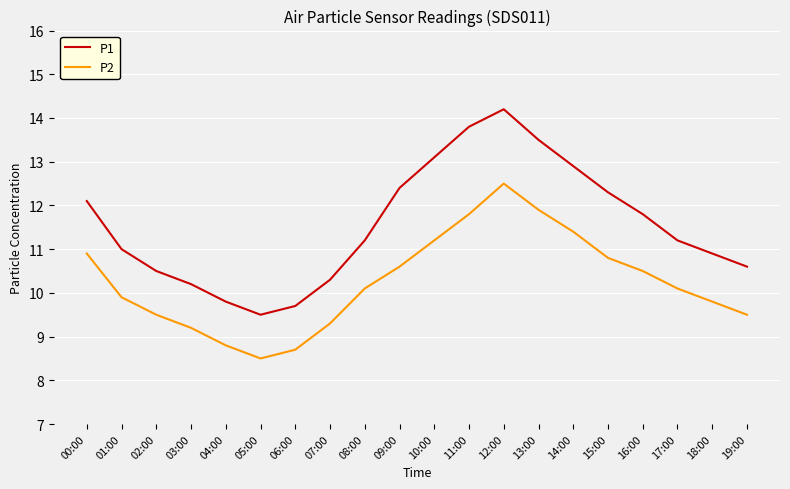

What is the difference between the maximum and minimum values in the P2 series?

4.0